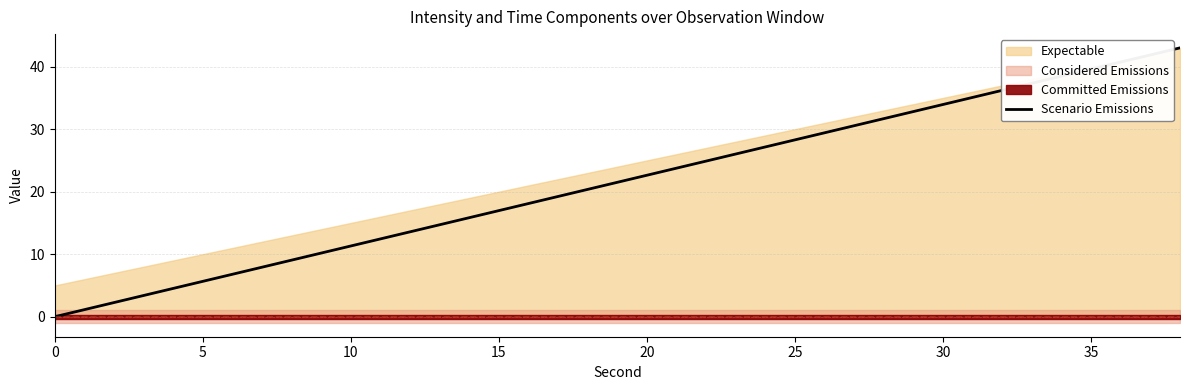

What is the difference between the maximum and second lowest values?

40.7